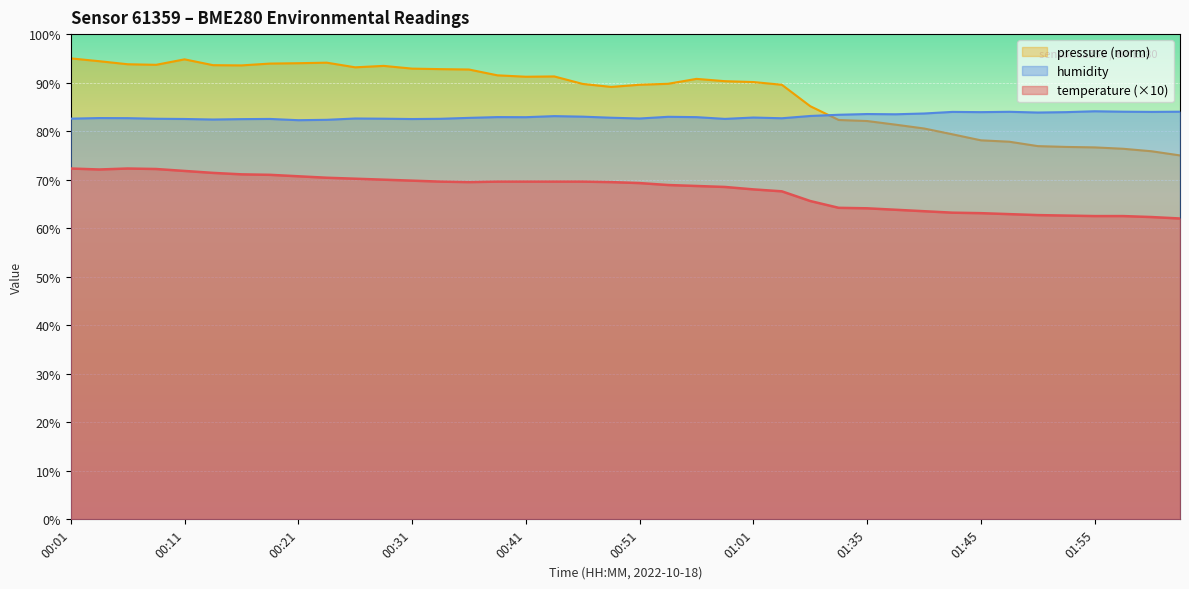

Does the chart display data point markers on the line(s)?

No